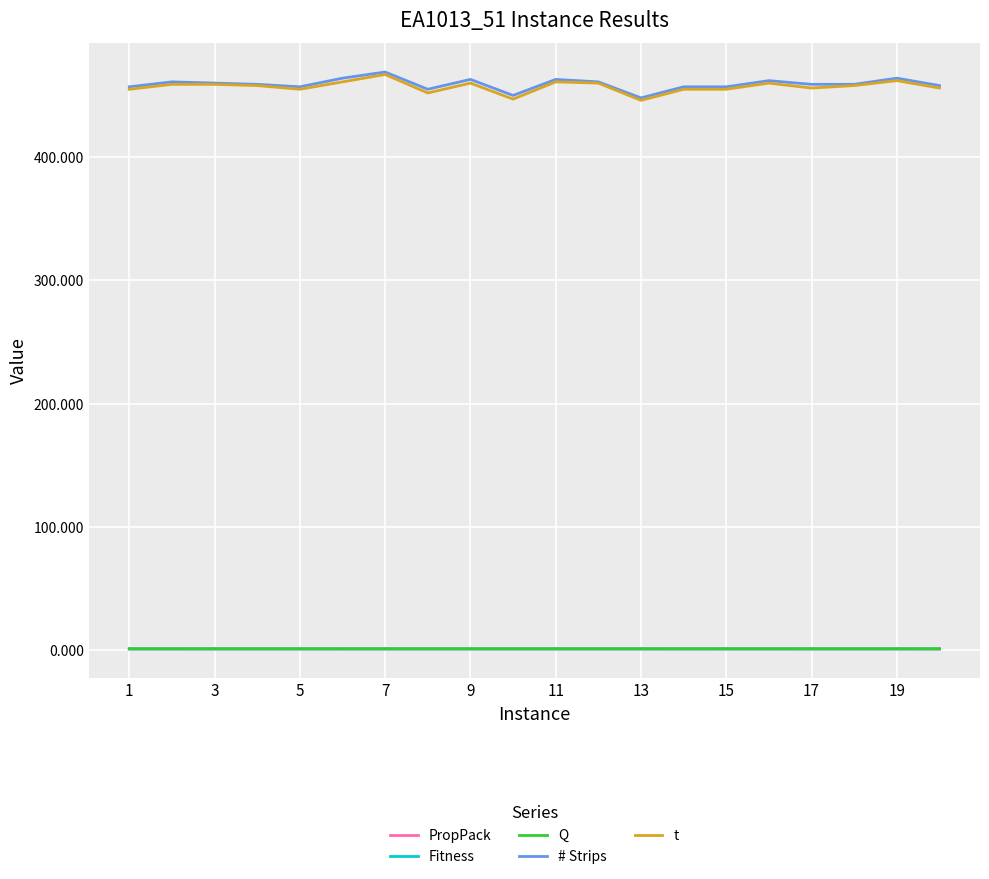

True or false: PropPack and # Strips intersect in this chart.

False